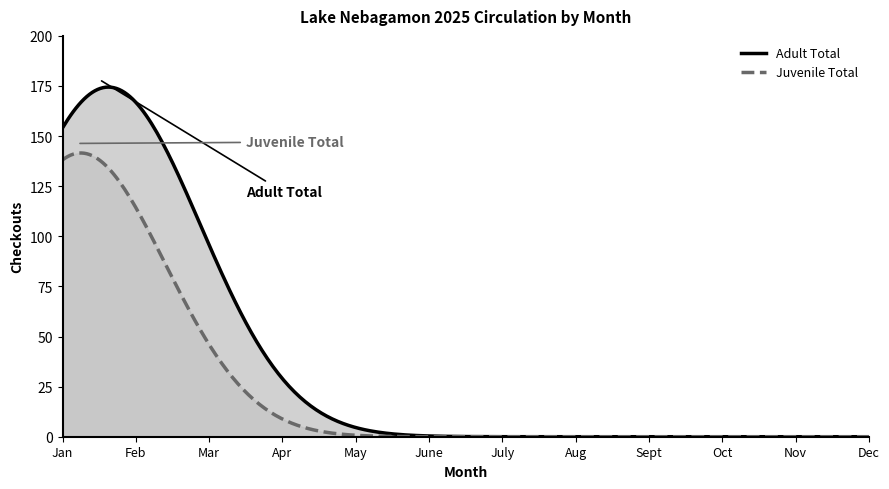

Does the chart display data point markers on the line(s)?

No